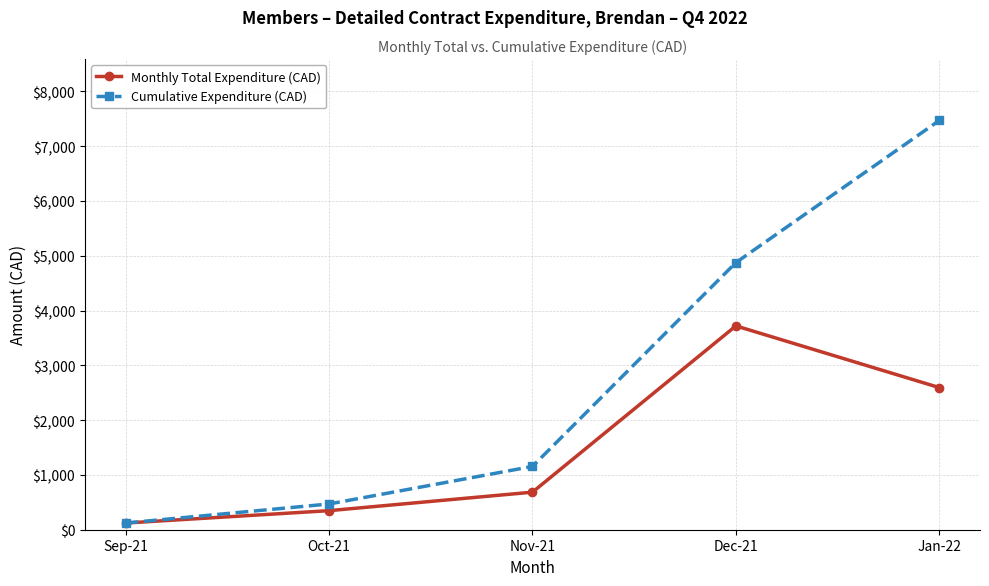

Which category has the highest value in the Monthly Total Expenditure (CAD) series?

Dec-21